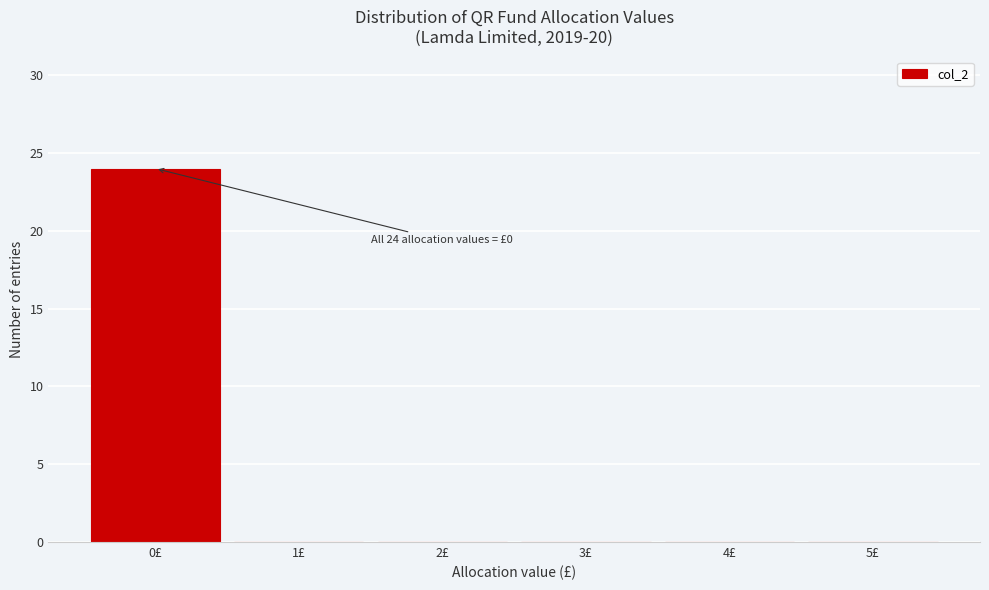

Which range on the x-axis has the tallest bar?

-0.5 to 0.5